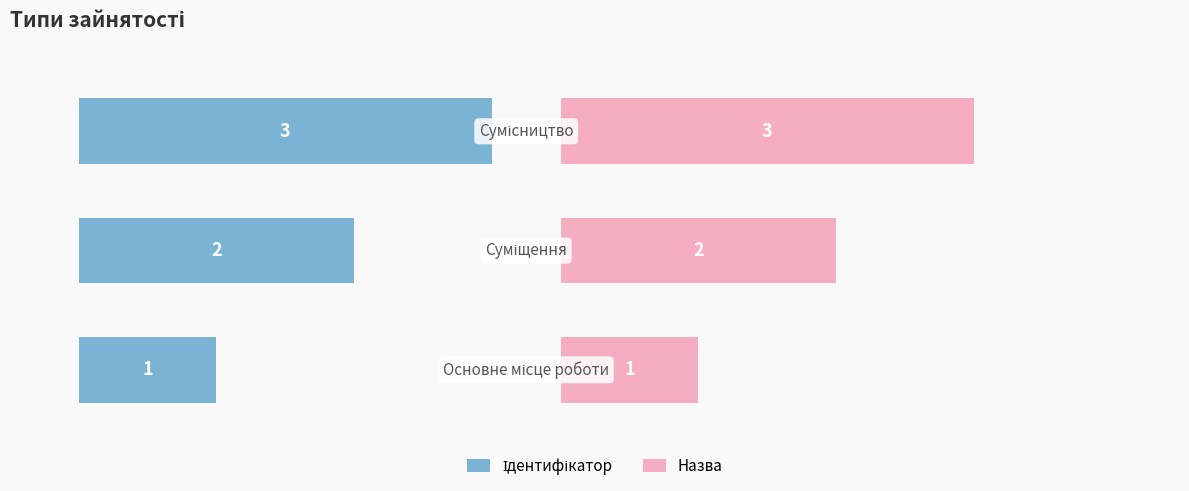

What is the difference between the second highest and minimum values in the Ідентифікатор series?

1